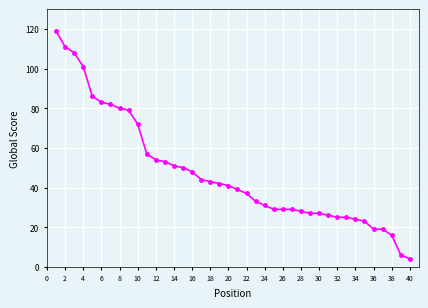

What is the difference between the maximum and minimum values?

115